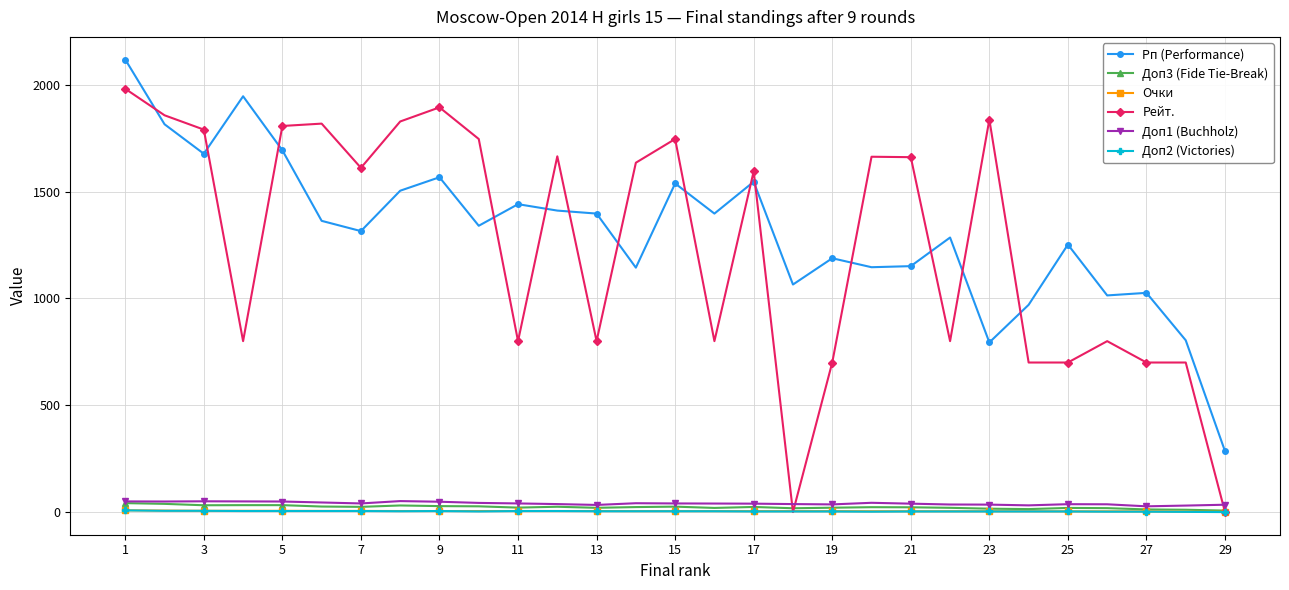

True or false: Рп (Performance) and Очки cross at least once.

False